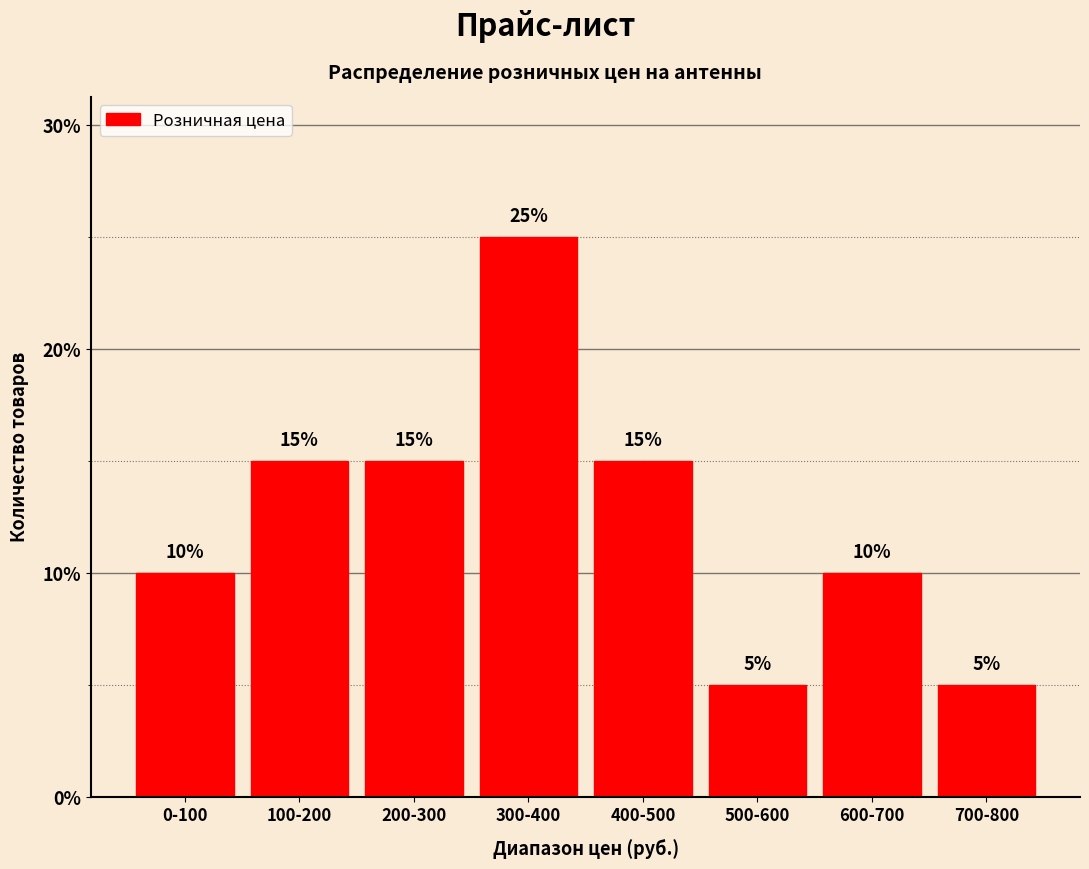

Reading left to right, transcribe all the data shown in this chart.

10	15	15	25	15	5	10	5